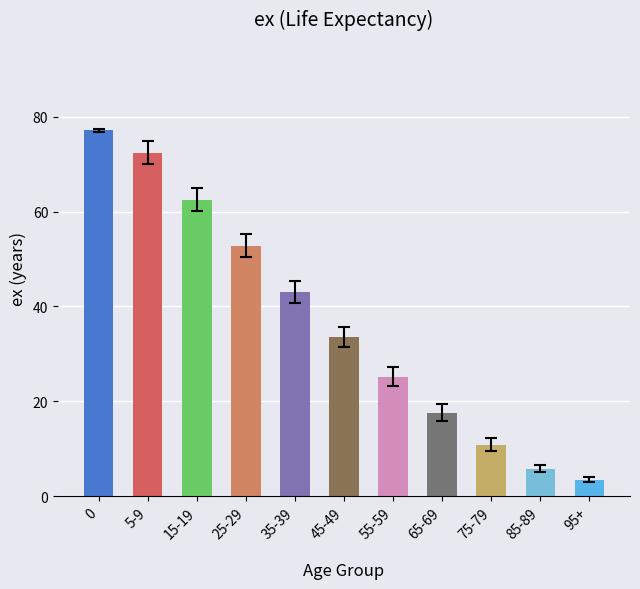

Rank the categories by value from highest to lowest.

0, 5-9, 15-19, 25-29, 35-39, 45-49, 55-59, 65-69, 75-79, 85-89, 95+